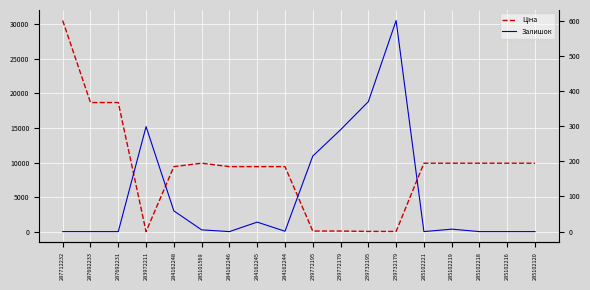

Read the Залишок value at 239772179.

290.0